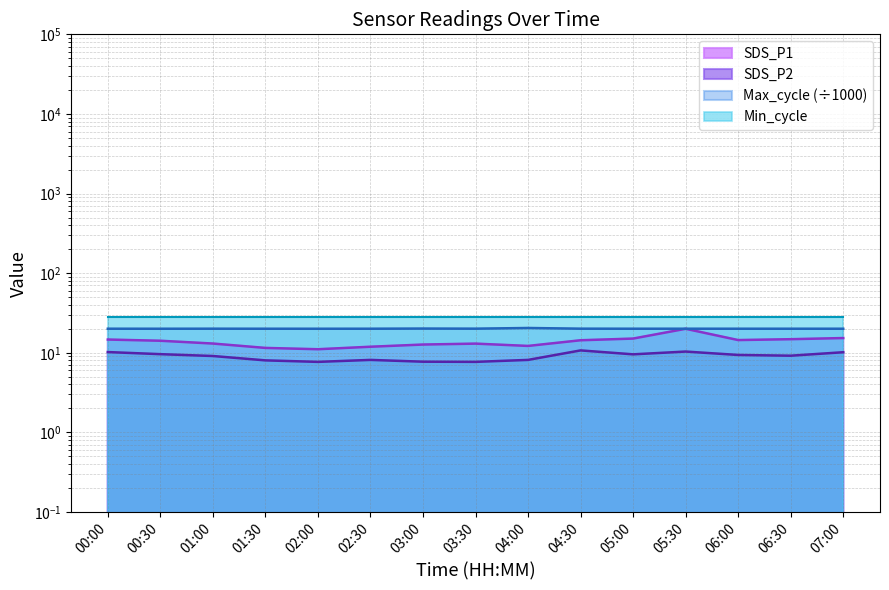

True or false: Max_cycle and SDS_P1 cross at least once.

False